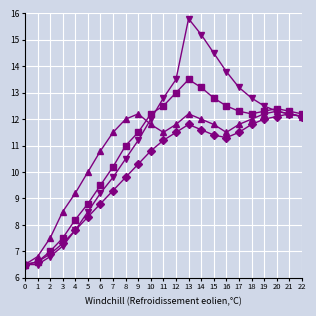

What is the greatest value displayed?

15.8